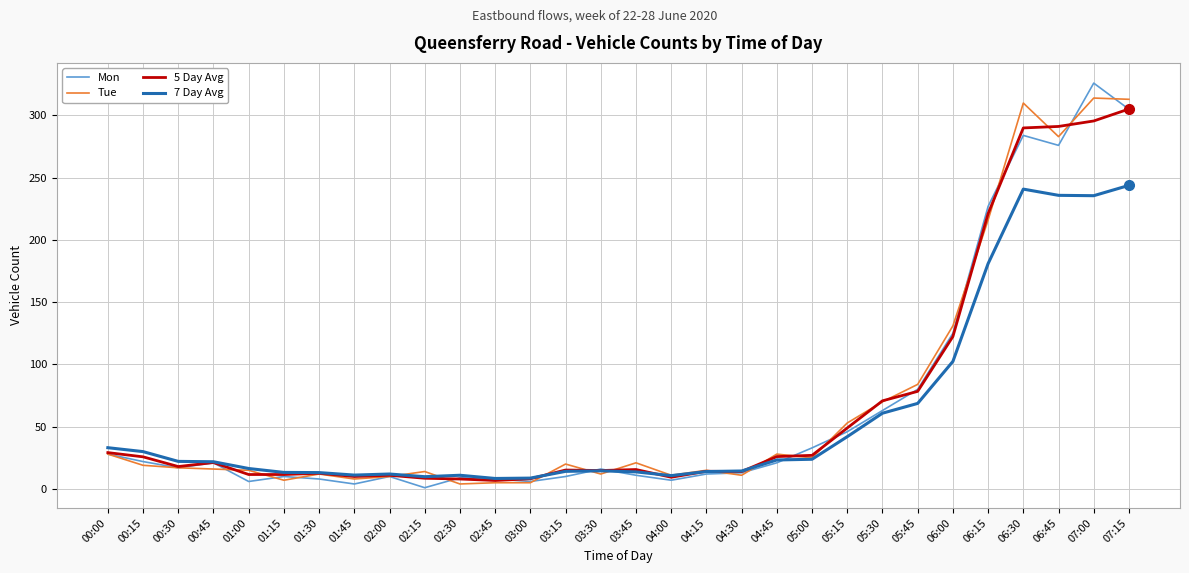

What is the difference between the highest and lowest values at 07:15?

69.1